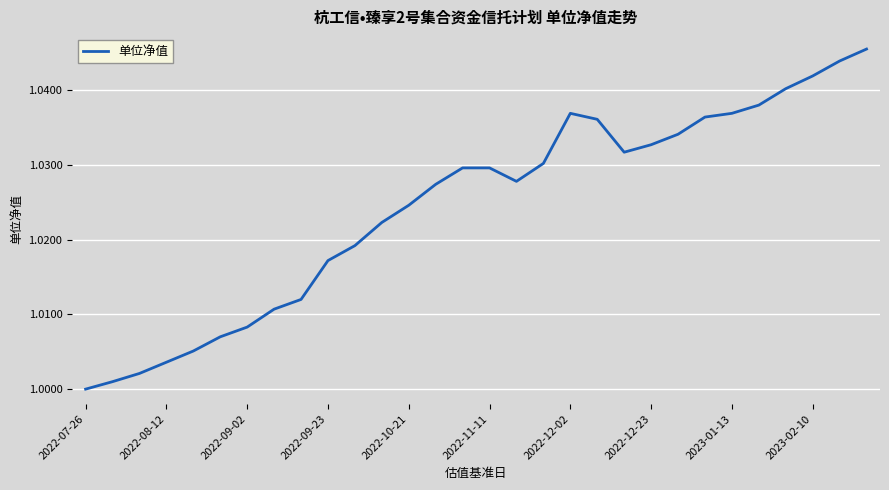

How many lines are shown in the chart?

1